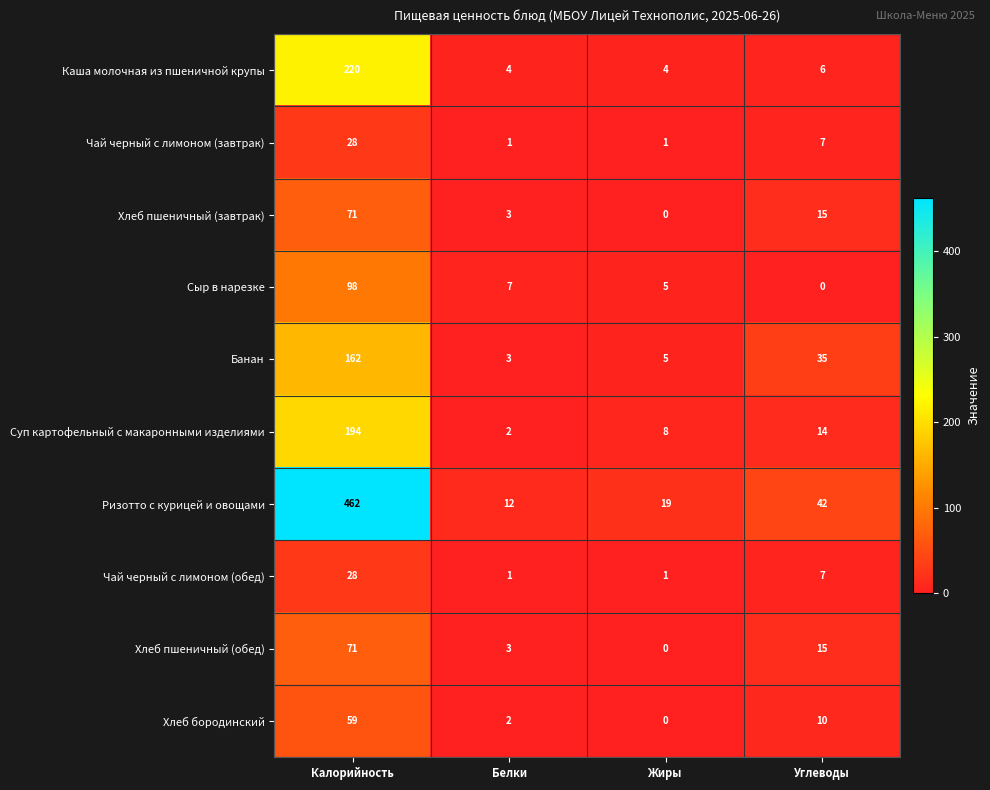

Where is Чай черный с лимоном (обед) nearest to the value 14?

Углеводы